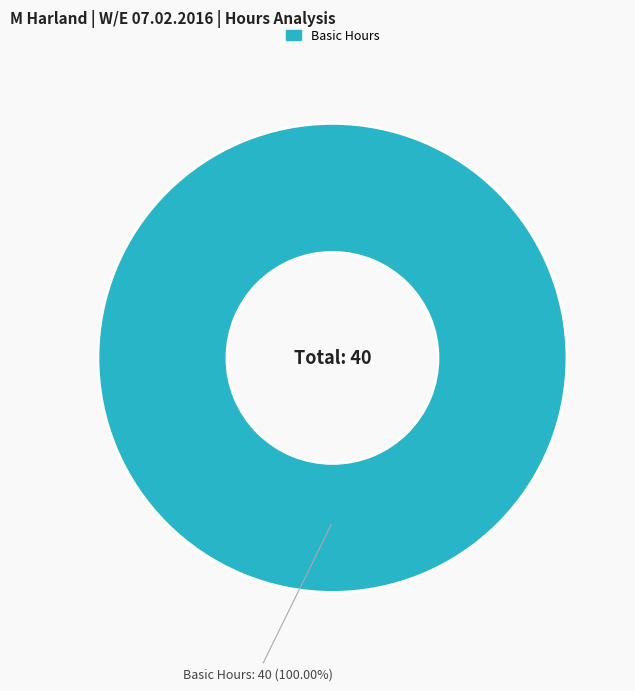

Is there a majority slice in this chart?

Yes